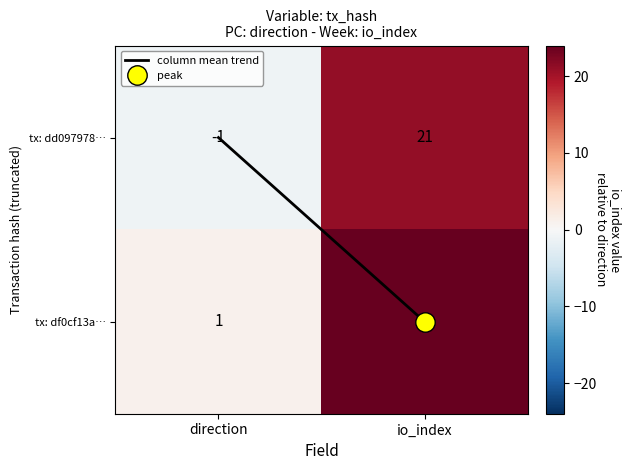

At which category is the sum across all series the highest?

io_index